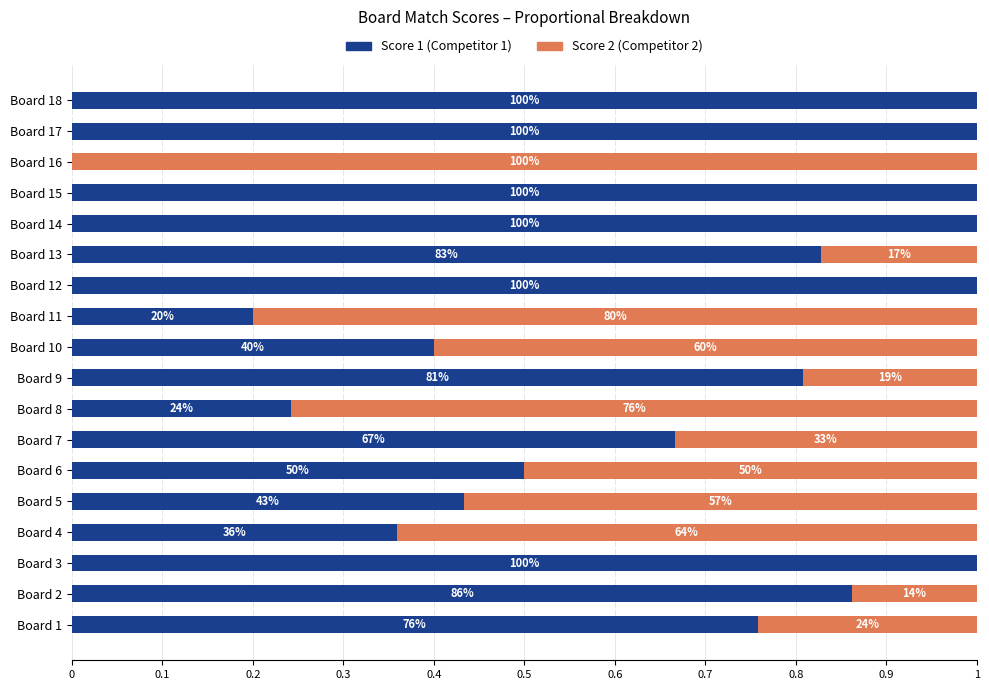

True or false: Score 2 has a value of 0.0 at Board 15.

True